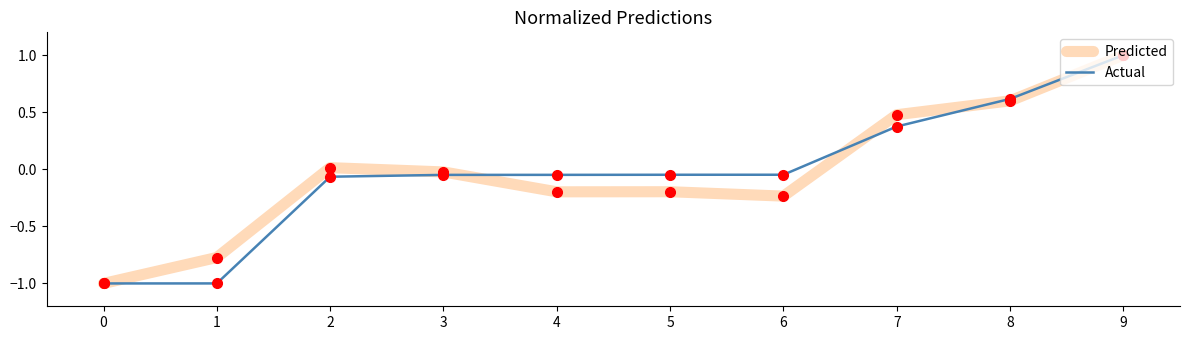

Which series changed the most between 1 and 2?

Actual